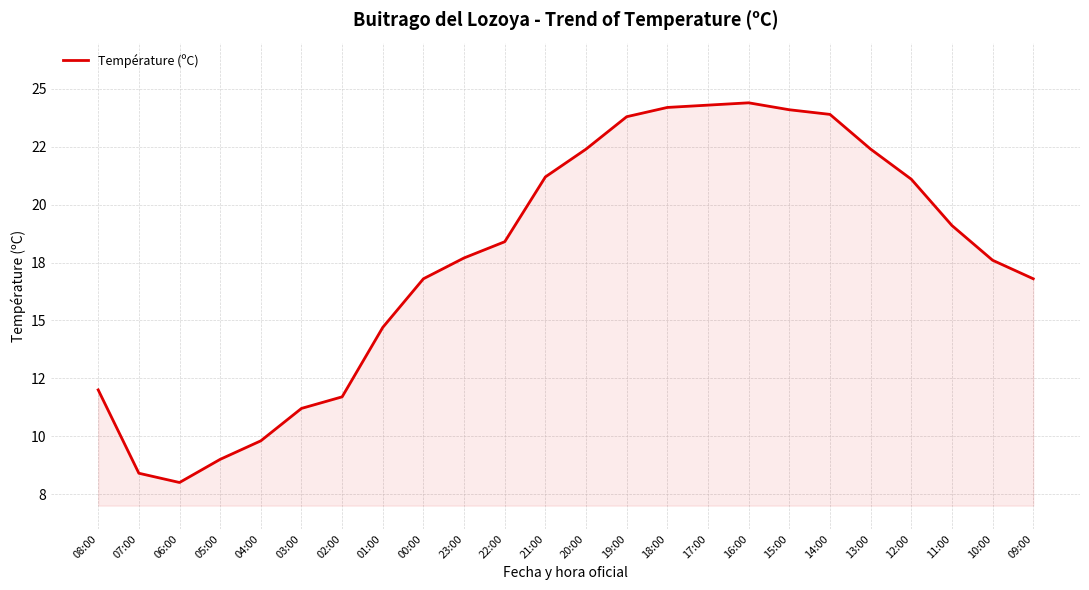

Between 20:00 and 04:00, which is larger?

20:00